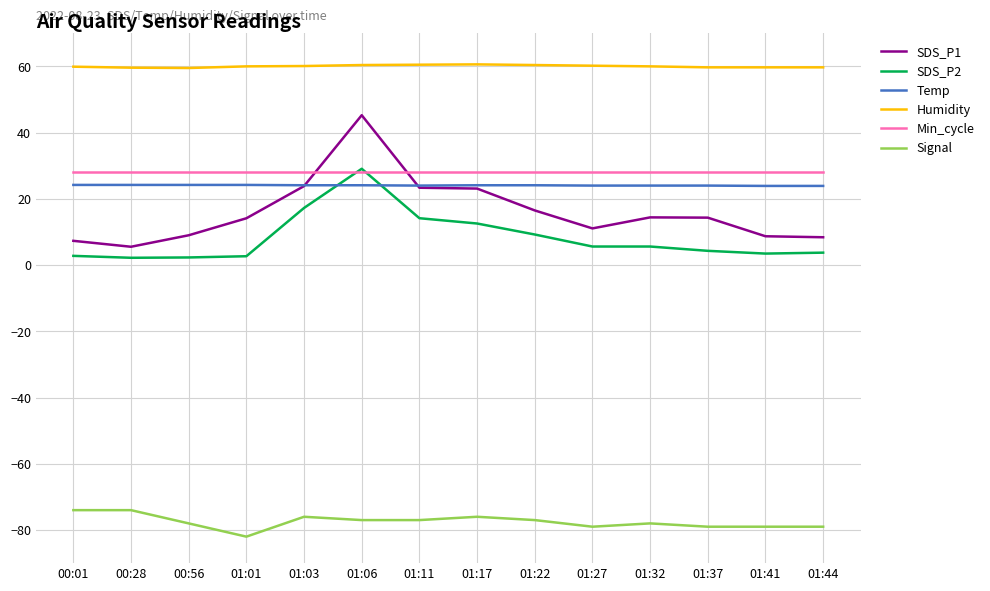

The SDS_P1 series shows 8.7 at 01:41. True or false?

True